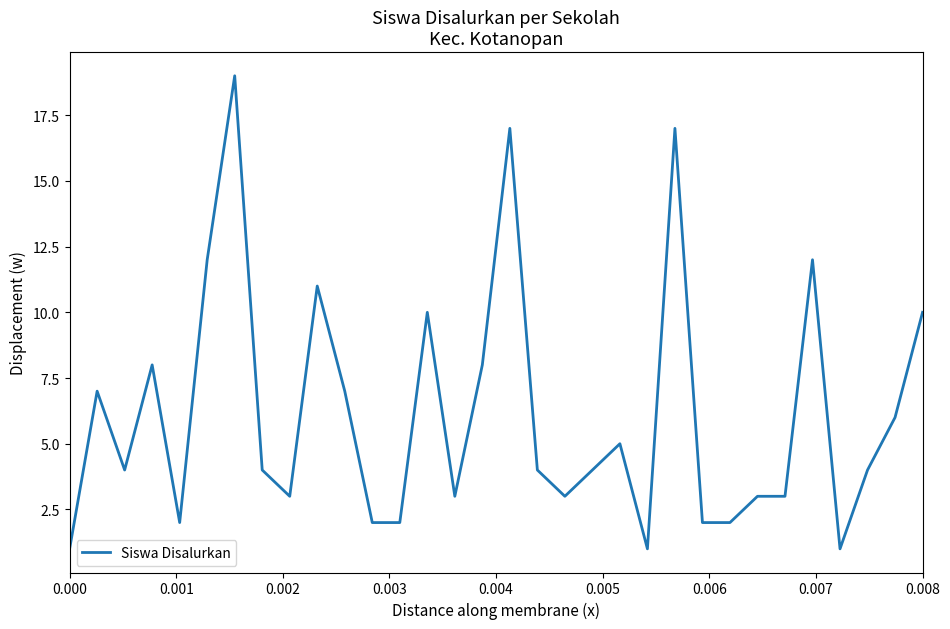

What is the maximum value shown in the chart?

19